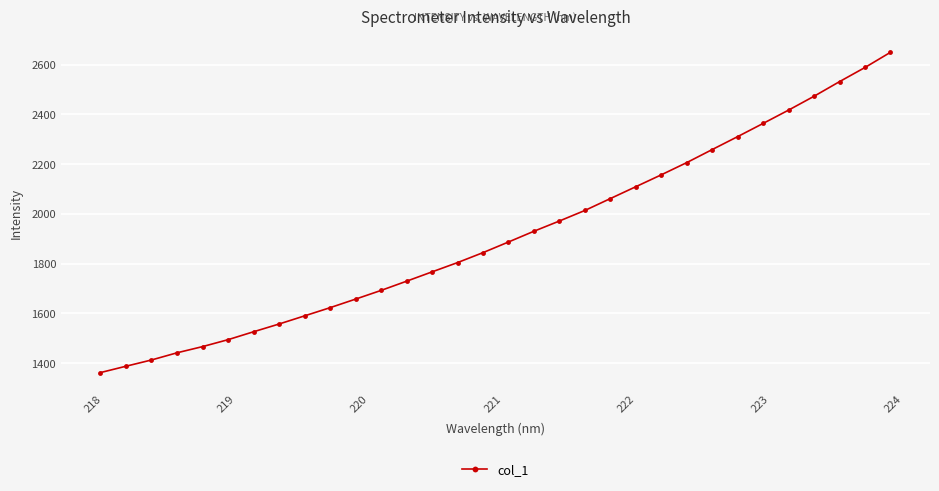

What is the difference between the maximum and minimum values?

1287.7